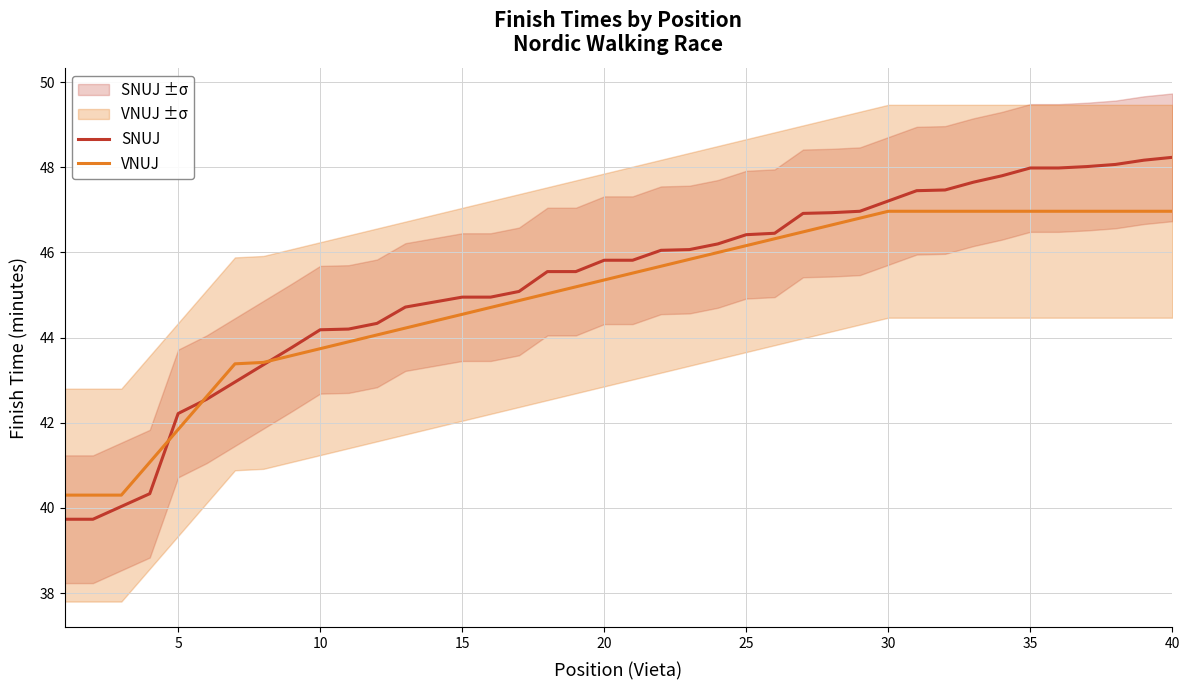

Reading left to right, transcribe all the data shown in this chart.

SNUJ: 39.7	39.7	40.0	40.3	42.2	42.5	43.0	43.4	43.8	44.2	44.2	44.3	44.7	44.8	45.0	45.0	45.1	45.5	45.5	45.8	45.8	46.0	46.1	46.2	46.4	46.5	46.9	46.9	47.0	47.2	47.5	47.5	47.6	47.8	48.0	48.0	48.0	48.1	48.2	48.2
VNUJ: 40.3	40.3	40.3	41.1	41.8	42.6	43.4	43.4	43.6	43.7	43.9	44.1	44.2	44.4	44.5	44.7	44.9	45.0	45.2	45.4	45.5	45.7	45.8	46.0	46.2	46.3	46.5	46.6	46.8	47.0	47.0	47.0	47.0	47.0	47.0	47.0	47.0	47.0	47.0	47.0